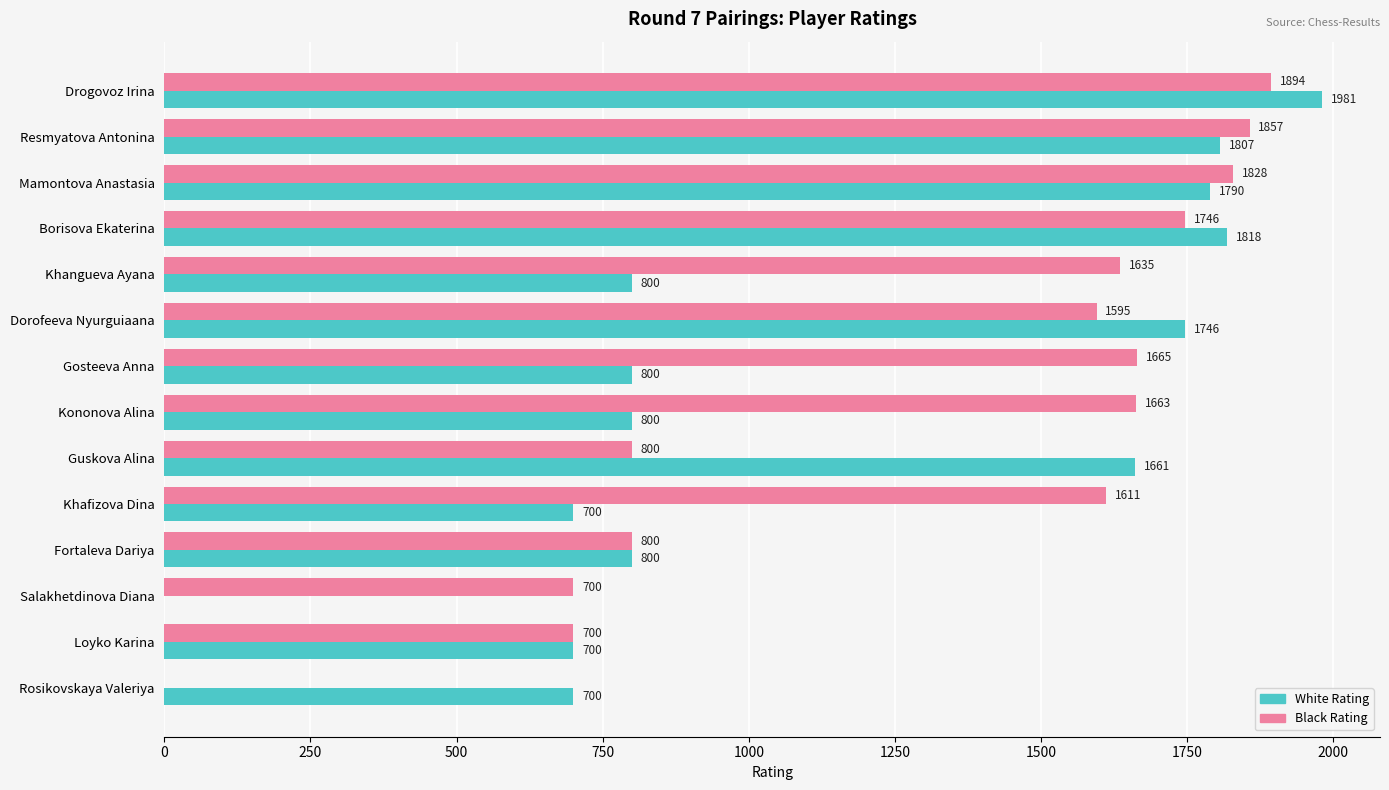

What is the sum of the White Rating values at Borisova Ekaterina and Dorofeeva Nyurguiaana?

3564